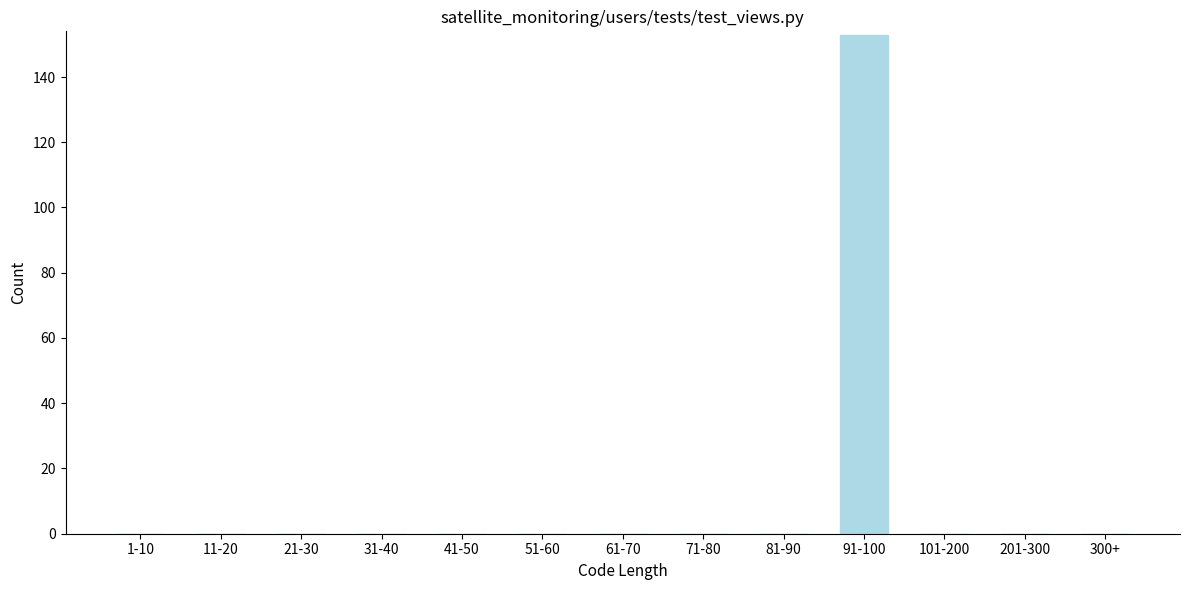

Reading left to right, extract all data points from this chart.

1-10=0	11-20=0	21-30=0	31-40=0	41-50=0	51-60=0	61-70=0	71-80=0	81-90=0	91-100=153	101-200=0	201-300=0	300+=0